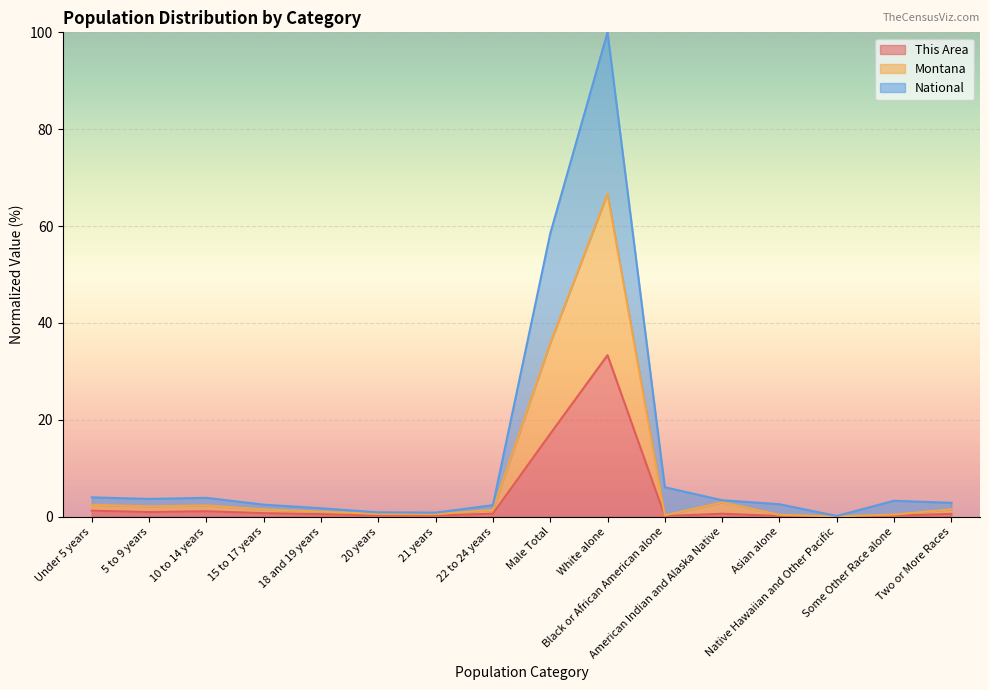

True or false: Montana has a value of 35.8 at Male Total.

True